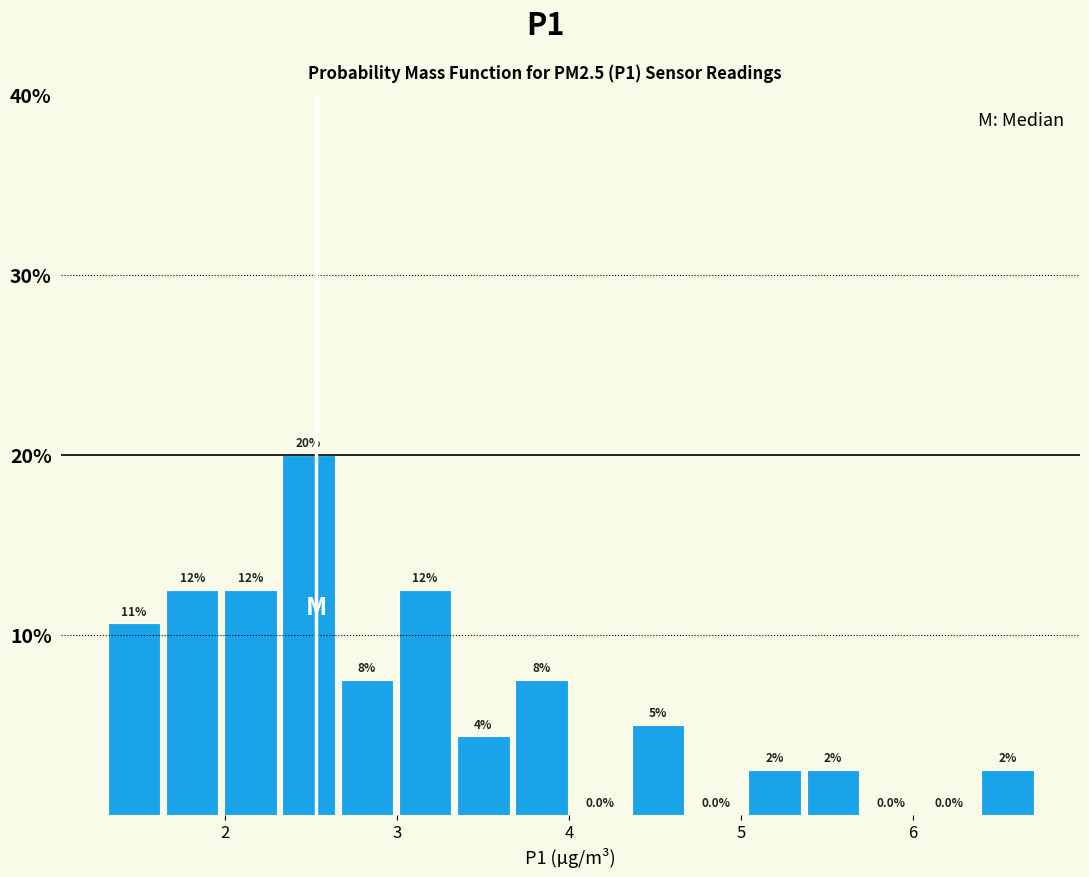

Around what value on the x-axis is the tallest bar? Give the approximate position of its centre, as read against the axis.

2.5